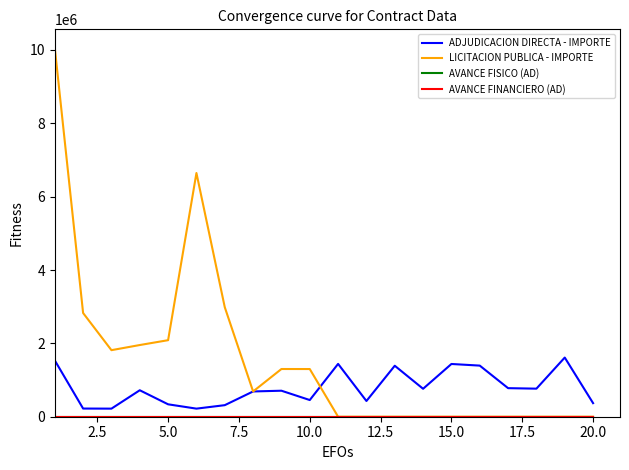

How many distinct data groups are displayed?

4